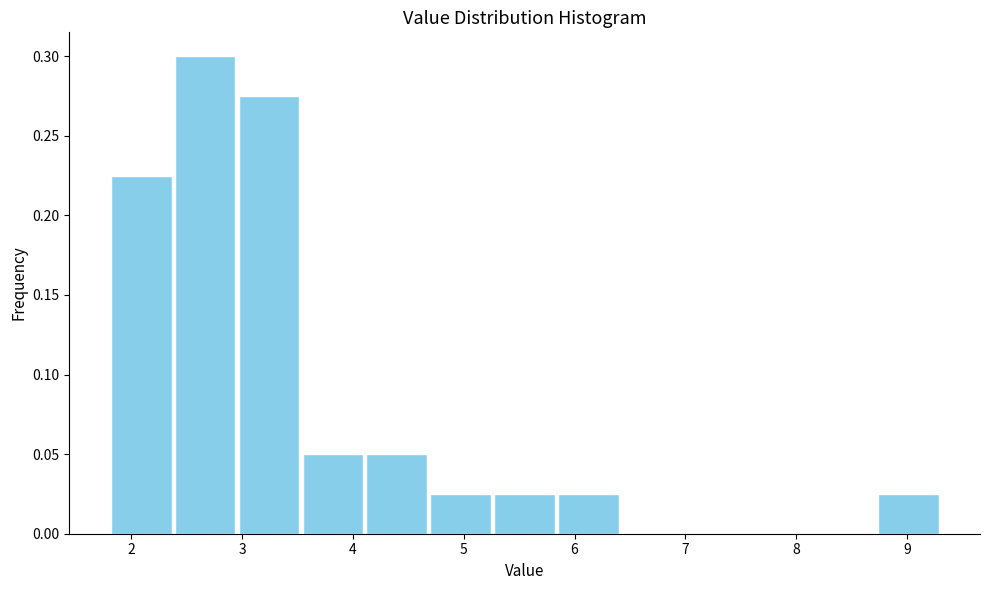

Over which range of the x-axis is the bar tallest?

2.4 to 3.0